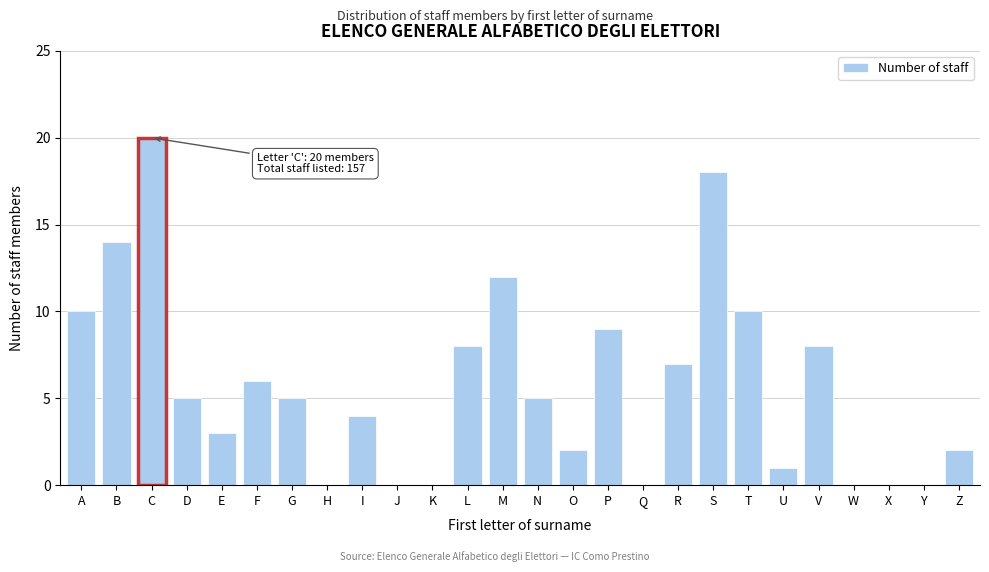

Reading right to left, extract all data points from this chart.

Z=2	Y=0	X=0	W=0	V=8	U=1	T=10	S=18	R=7	Q=0	P=9	O=2	N=5	M=12	L=8	K=0	J=0	I=4	H=0	G=5	F=6	E=3	D=5	C=20	B=14	A=10